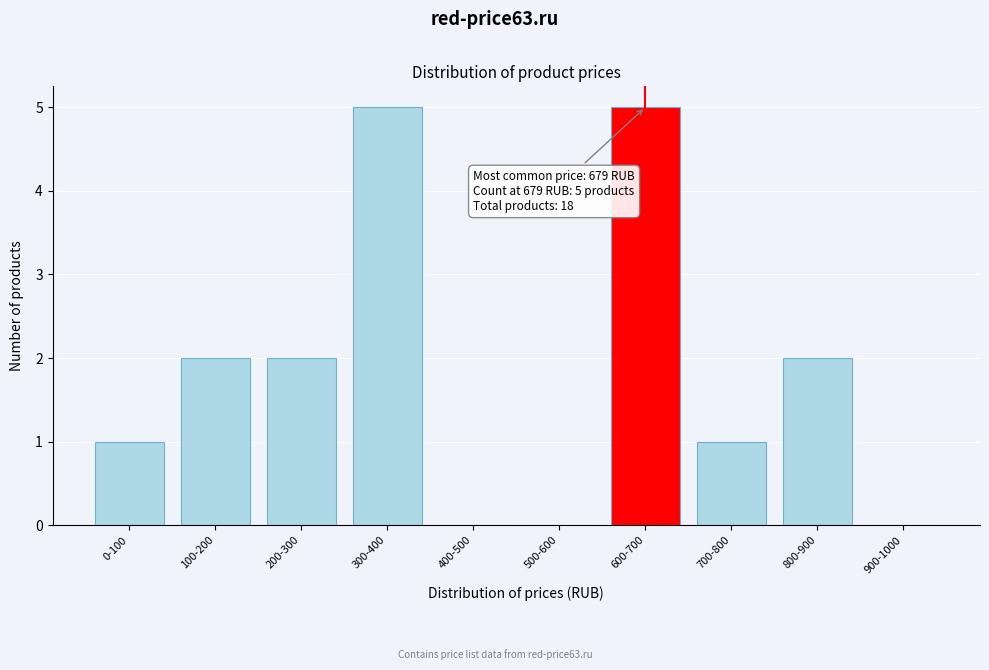

Reading right to left, transcribe all the data shown in this chart.

900-1000=0	800-900=2	700-800=1	600-700=5	500-600=0	400-500=0	300-400=5	200-300=2	100-200=2	0-100=1